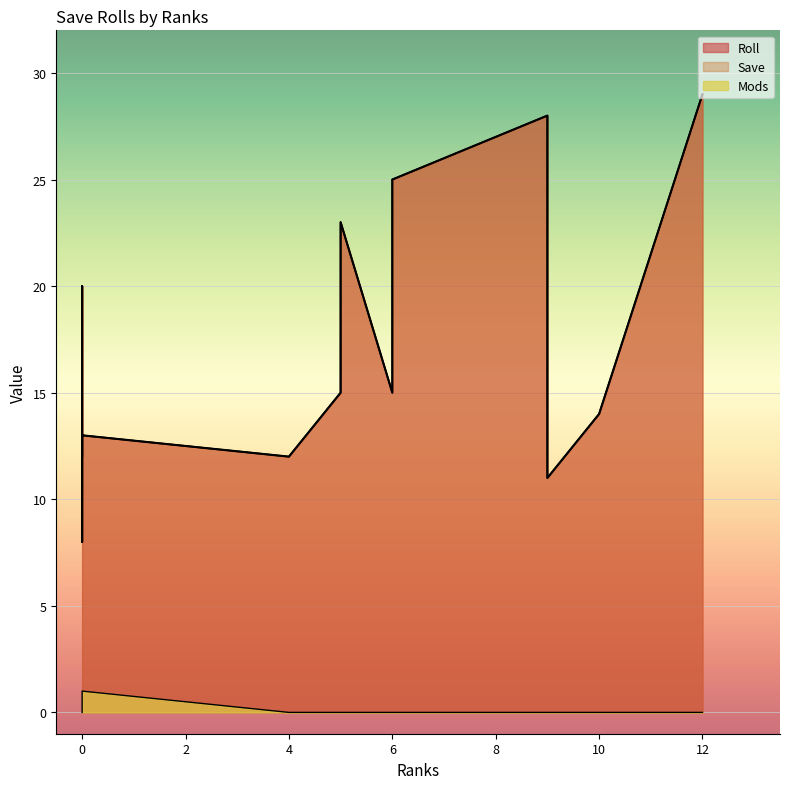

Which label corresponds to the largest value in the chart?

12